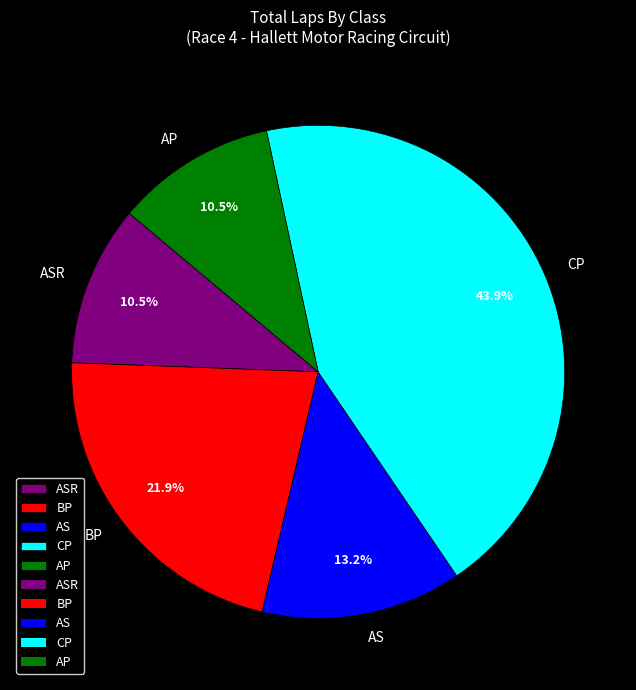

What is the ratio of the value at ASR to the value at BP?

0.5